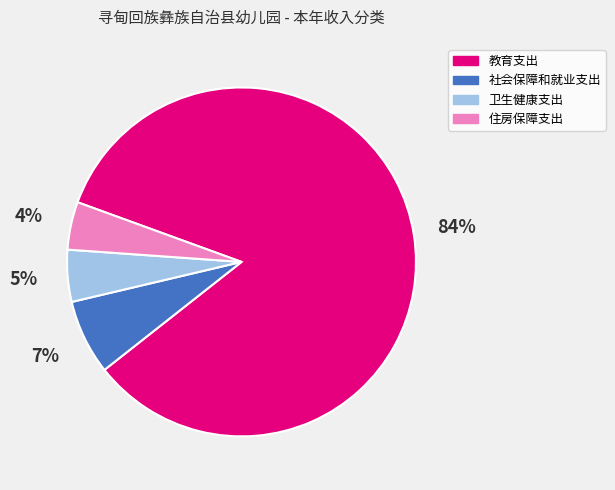

Which has a higher value, 教育支出 or 住房保障支出?

教育支出